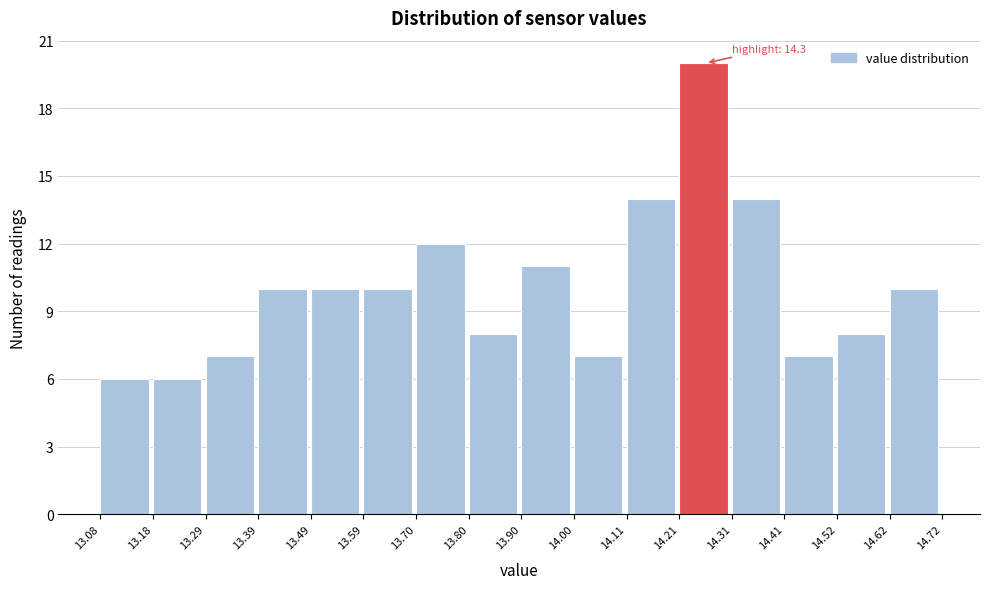

Over which range of the x-axis is the bar tallest?

14.21 to 14.31